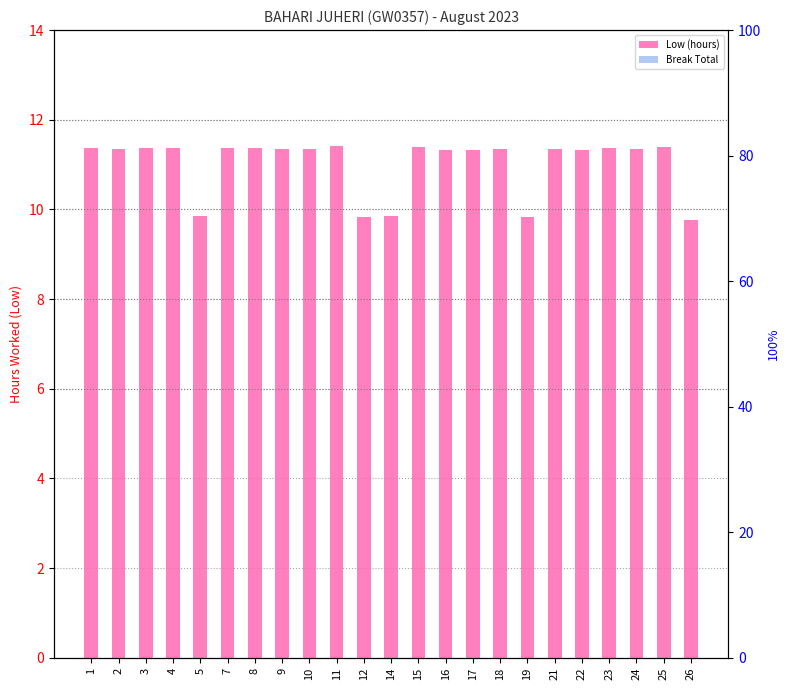

Rank the series at 3 from highest to lowest value.

Low (hours), Break Total